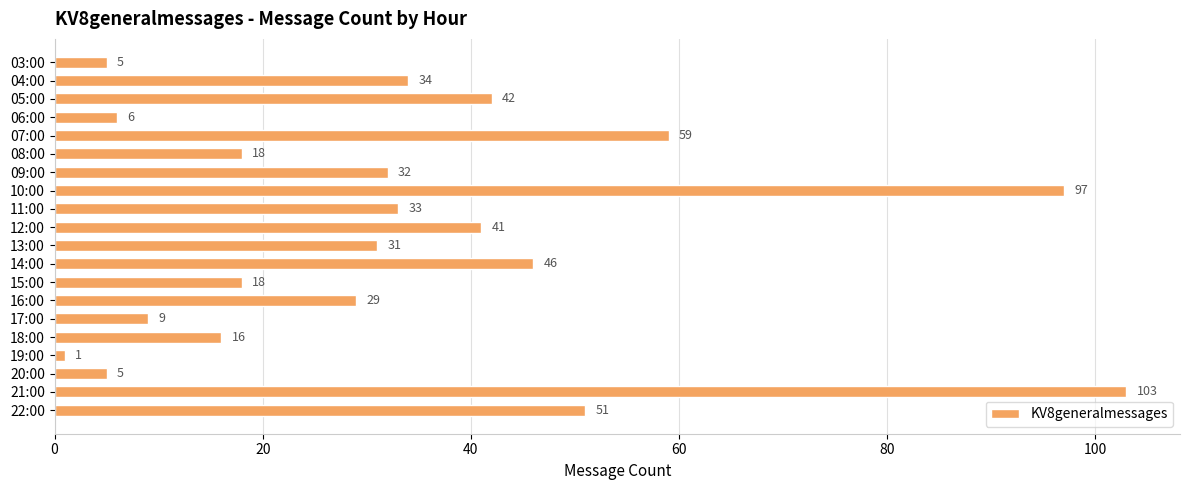

What is the difference between the second highest and second lowest values?

92